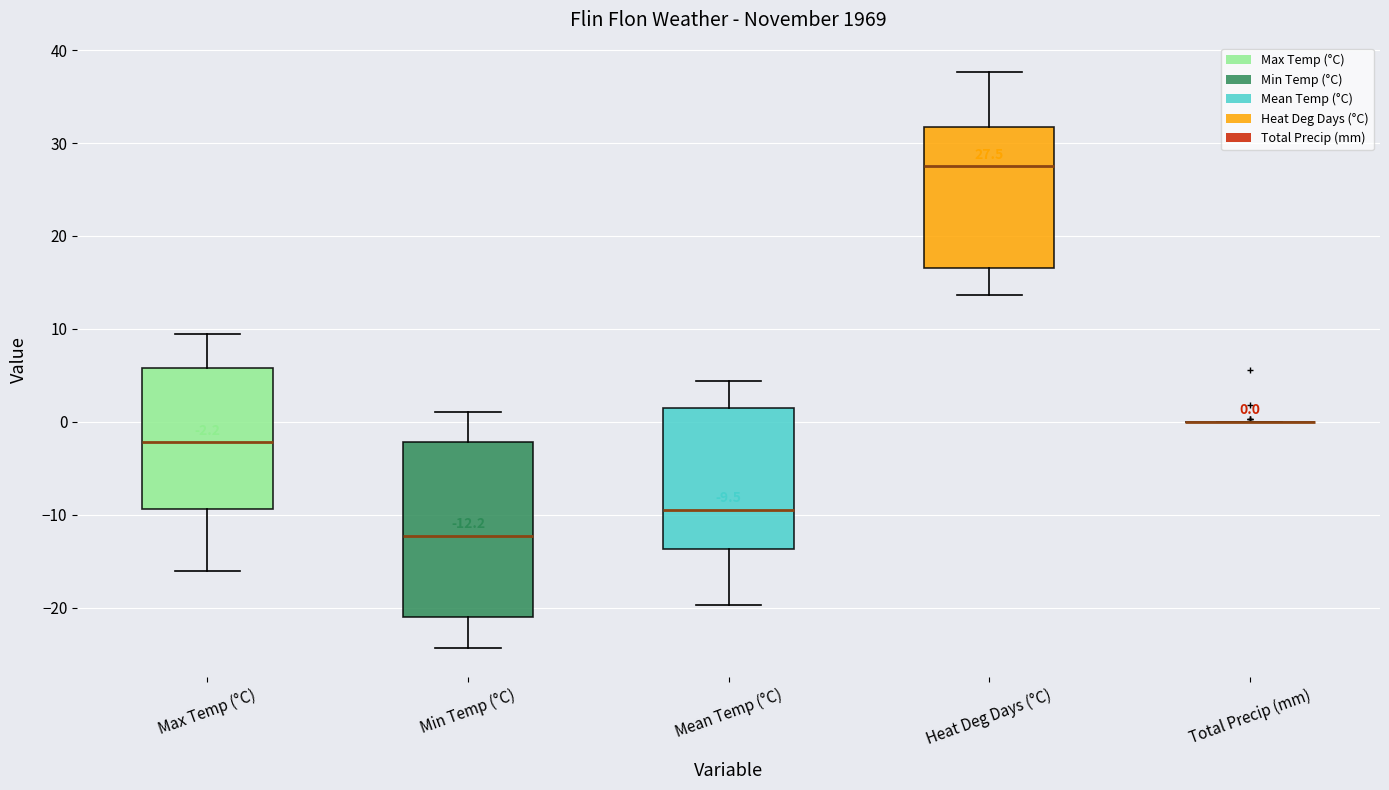

Comparing the boxes themselves (not the whiskers), which one is the tallest?

Min Temp (°C)